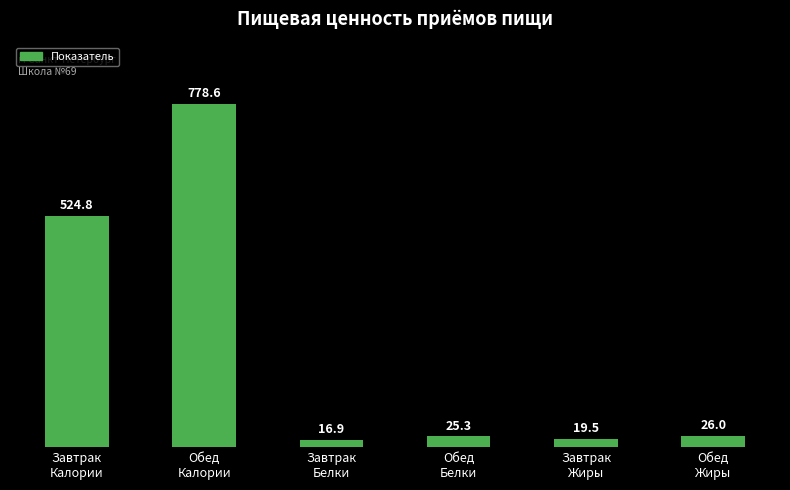

How many distinct data groups are displayed?

1